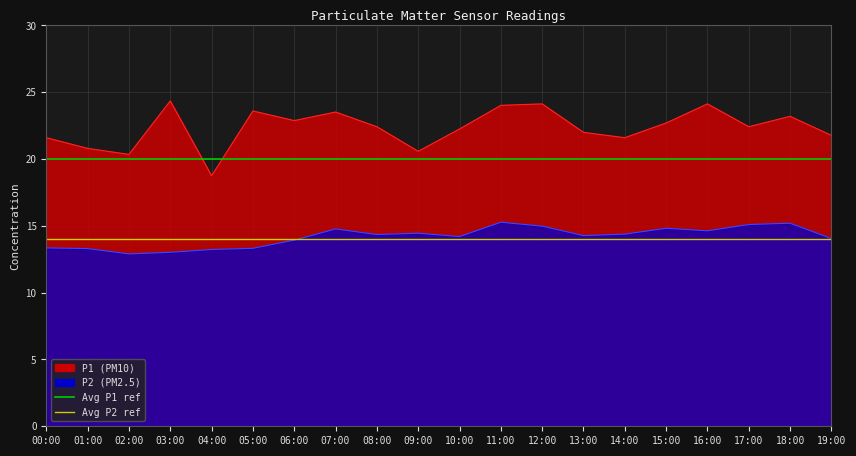

Rank the categories by Avg P2 ref value from highest to lowest.

00:00, 01:00